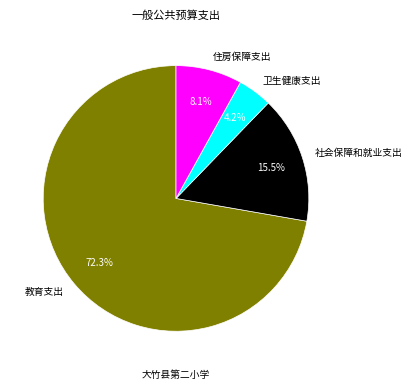

Rank the categories by value from highest to lowest.

教育支出, 社会保障和就业支出, 住房保障支出, 卫生健康支出